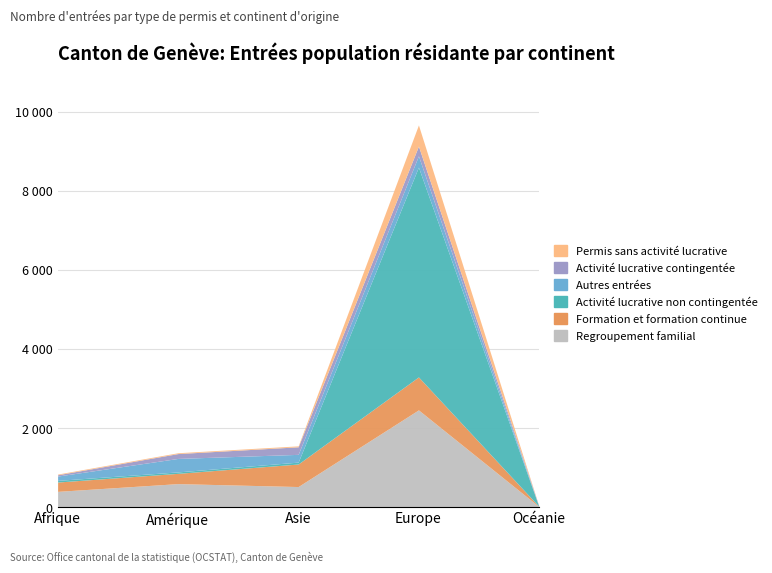

How many data points in Permis sans activité lucrative are above 21?

2